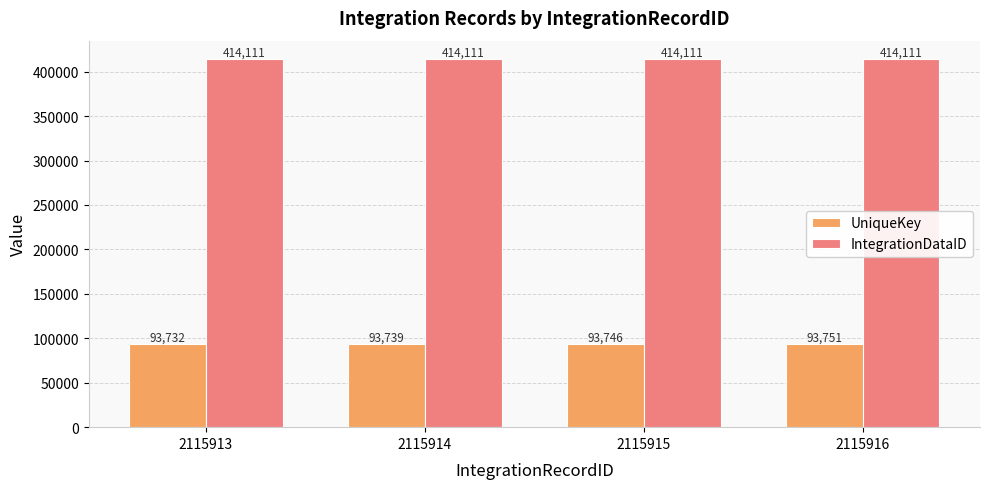

What is the approximate value of UniqueKey at 2115915, to the nearest 10?

93750